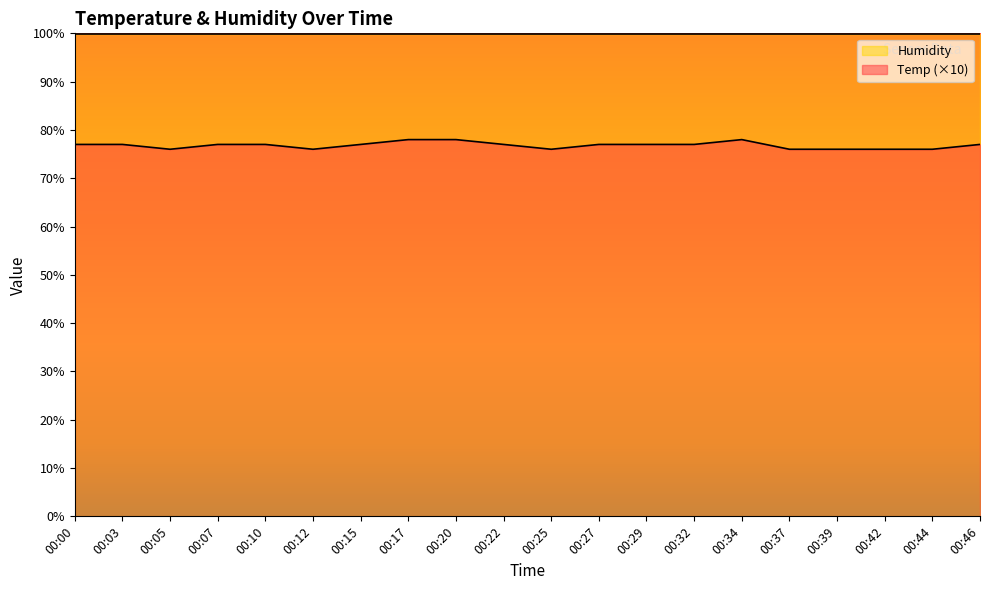

Does the chart have visible grid lines?

No